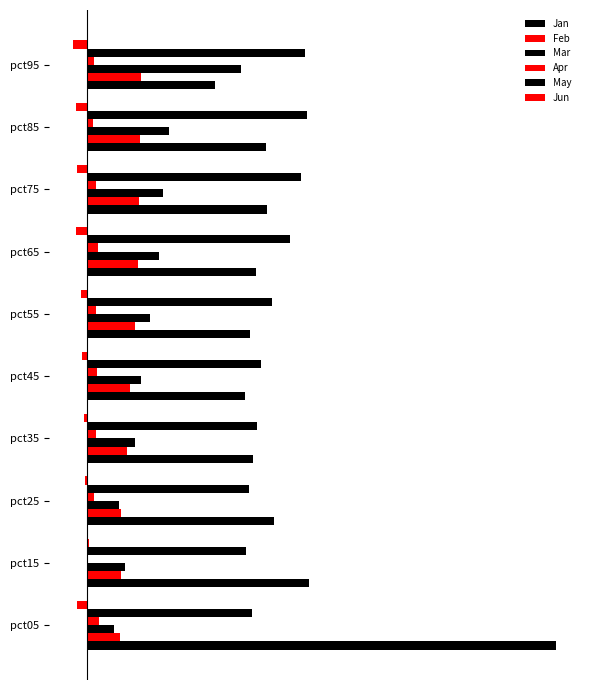

At how many categories does at least one series exceed 0?

10